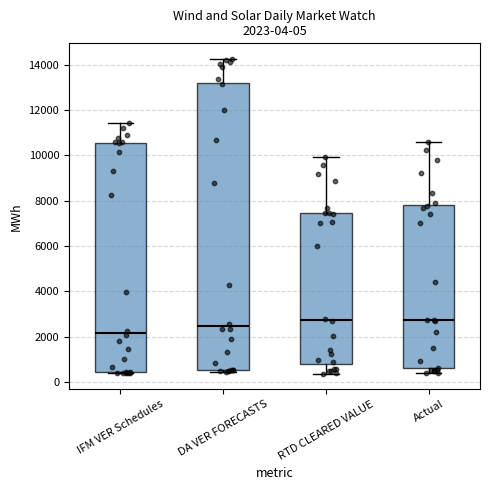

Which box's median line is the lowest?

IFM VER Schedules